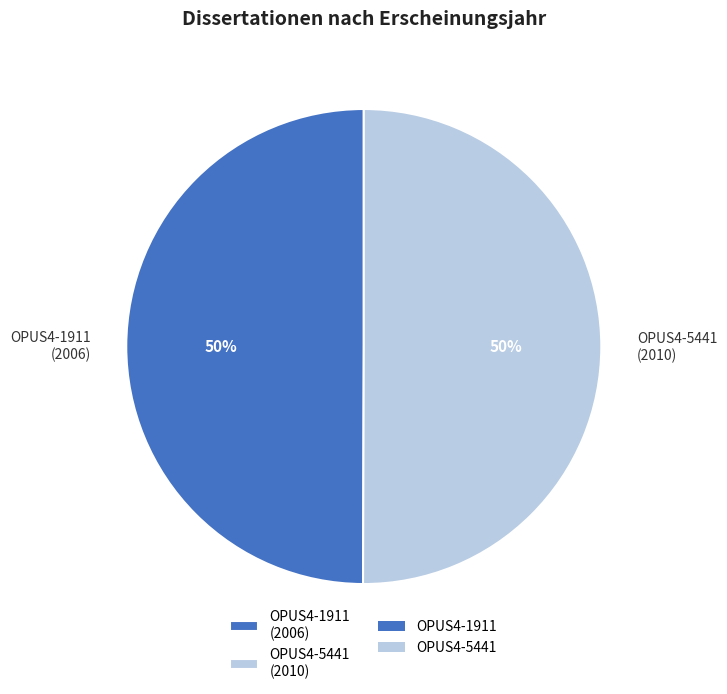

What is the ratio of the value at OPUS4-5441 (2010) to the value at OPUS4-1911 (2006)?

1.0